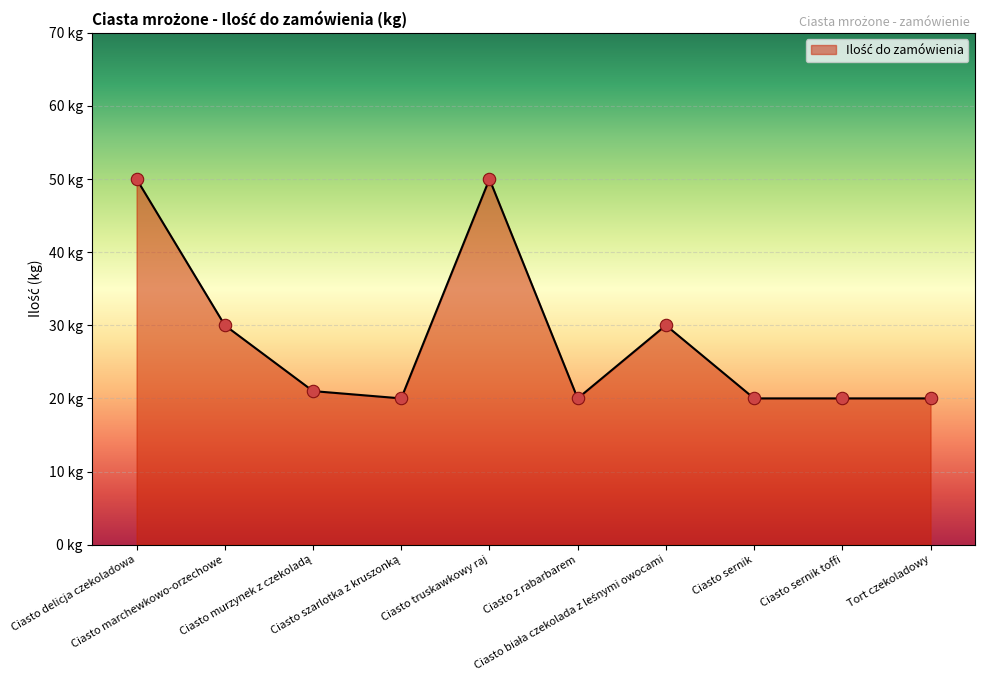

Between Ciasto sernik and Tort czekoladowy, which is larger?

Ciasto sernik